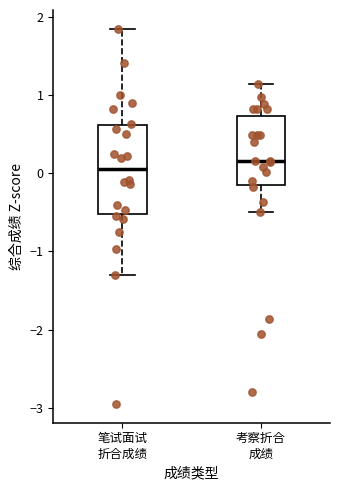

Comparing the boxes themselves (not the whiskers), which one is the tallest?

笔试面试 折合成绩